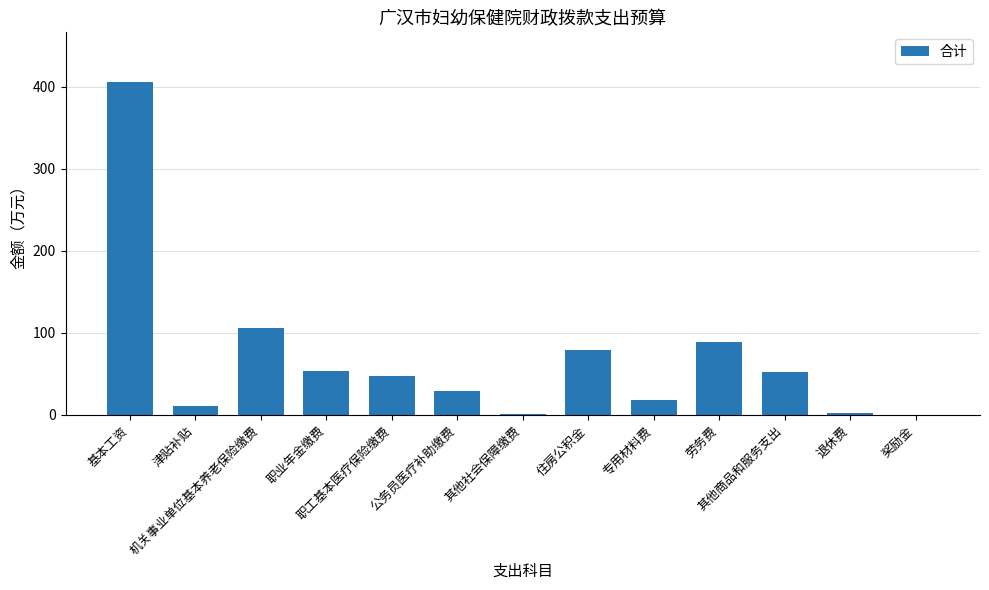

Reading left to right, extract all data points from this chart.

405.2	11.3	105.5	52.8	47.5	29.1	1.1	79.2	17.8	88.8	51.6	1.6	0.1